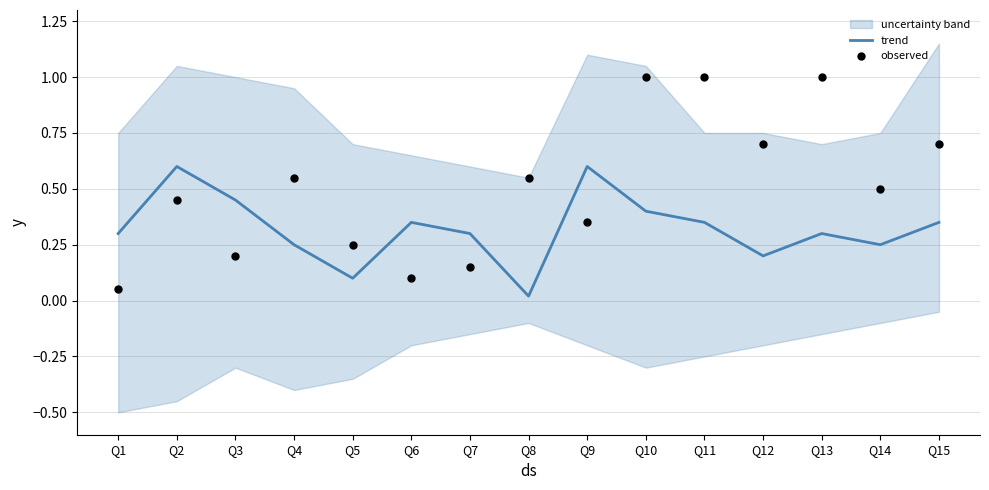

At how many categories does at least one series exceed 0?

15